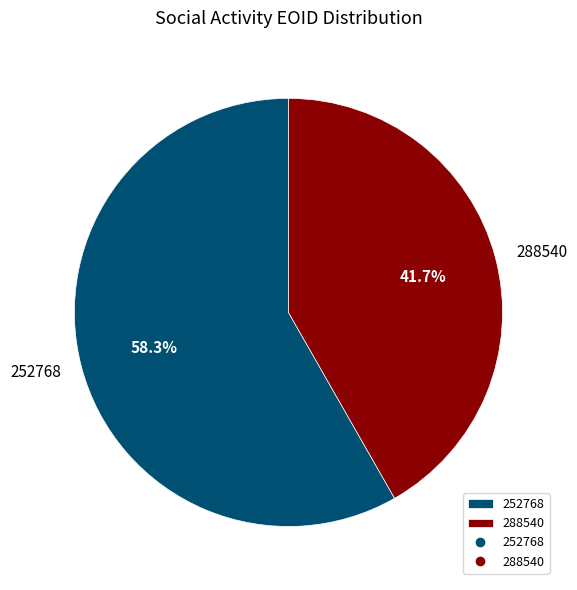

To the nearest percent, what is the average slice percentage?

50%